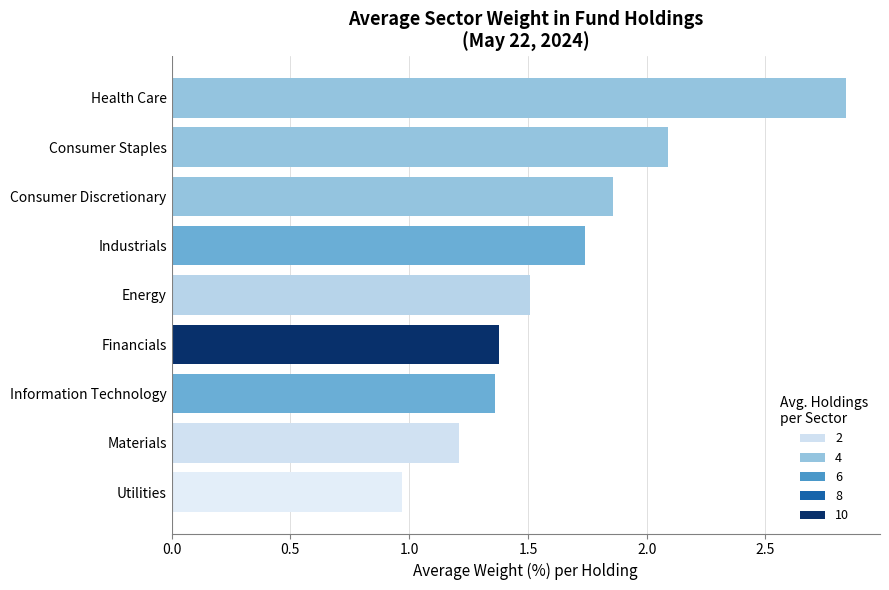

Which category has the lowest value across all series?

Utilities